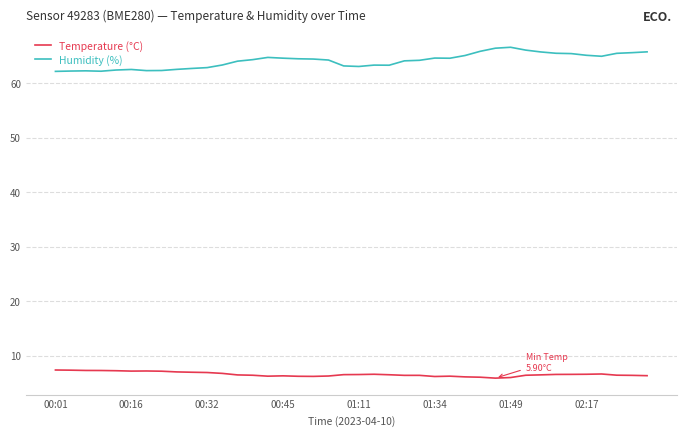

What is the difference between the maximum and minimum values in the Temperature (°C) series?

1.5